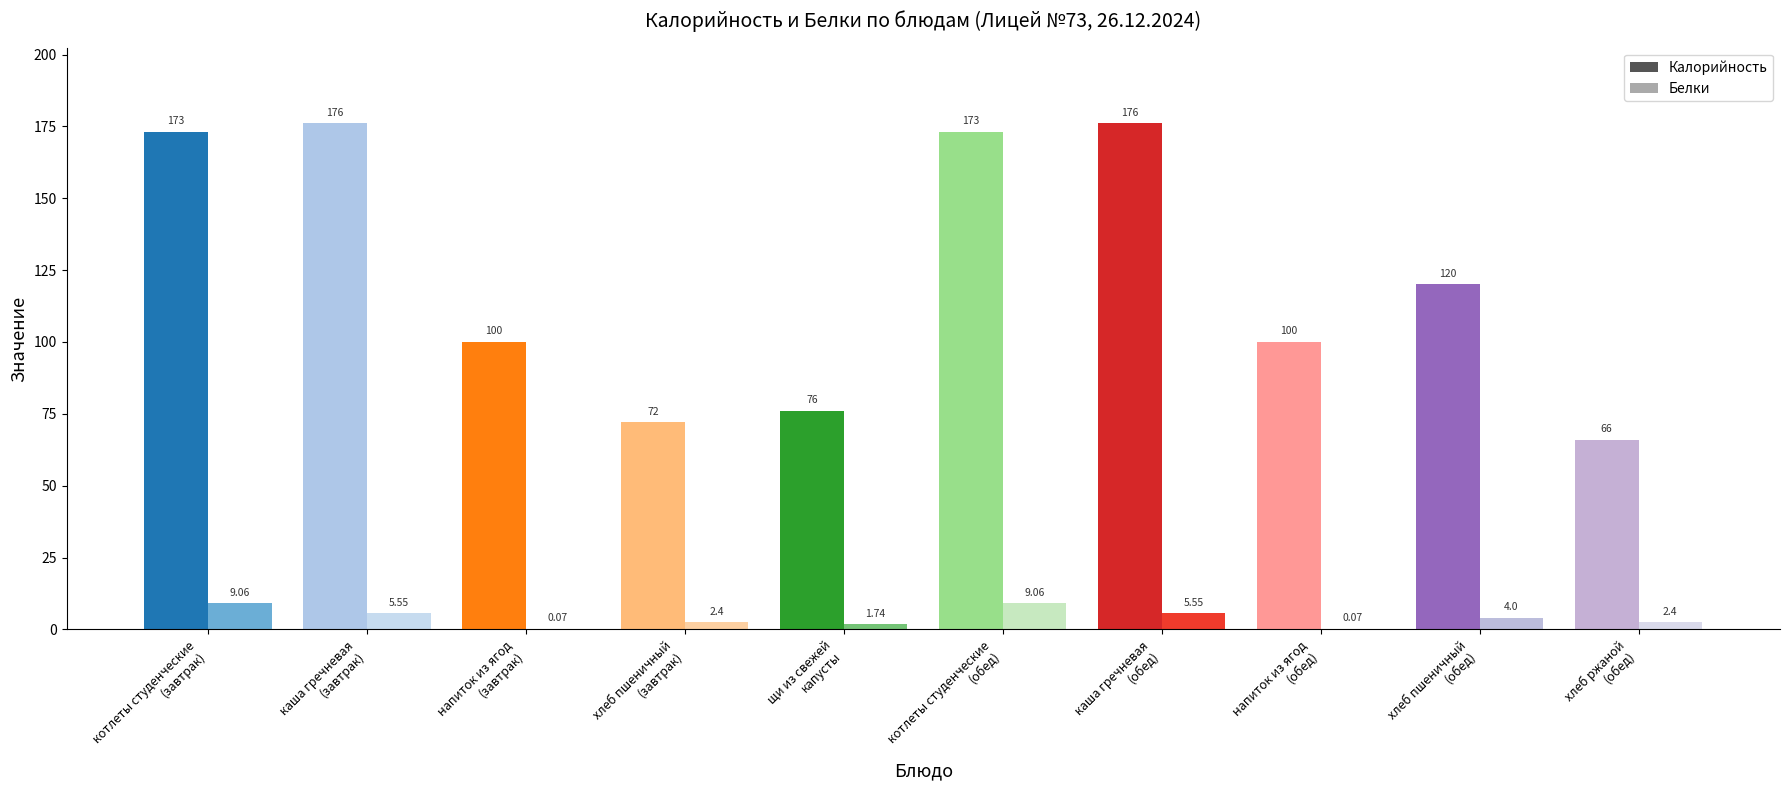

What is the value of the Белки bar at the 7th from the left?

5.5